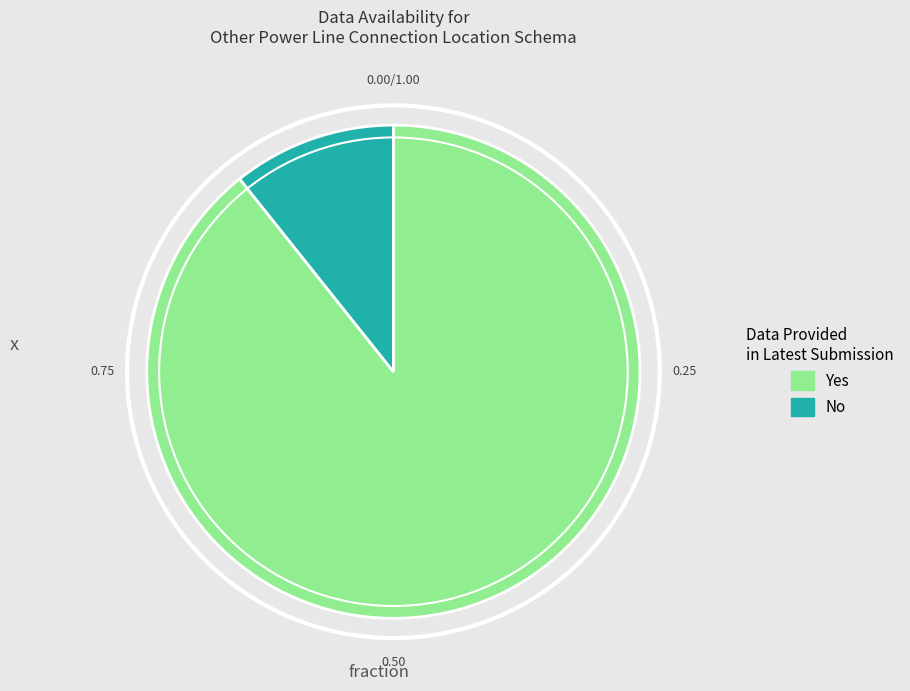

Is the sum of No and Yes greater than half?

Yes